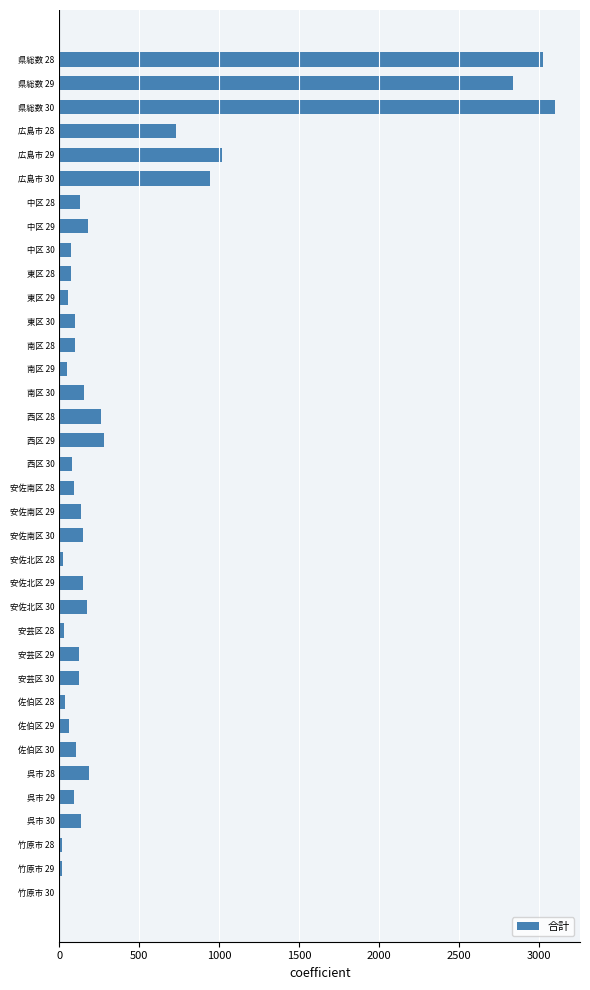

At which category does the chart reach its peak across all series?

県総数 30